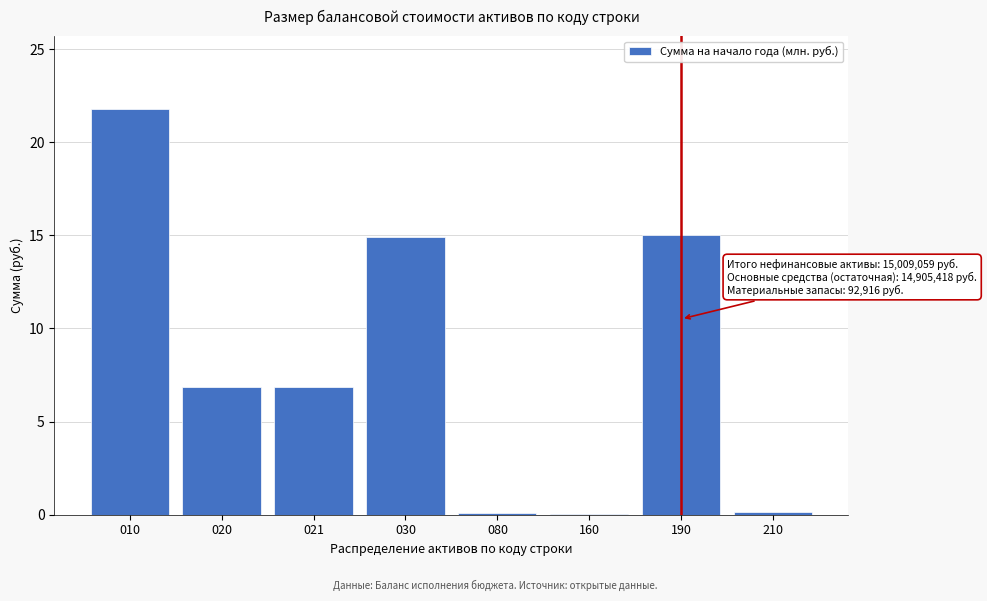

At which category does the chart reach its peak across all series?

010